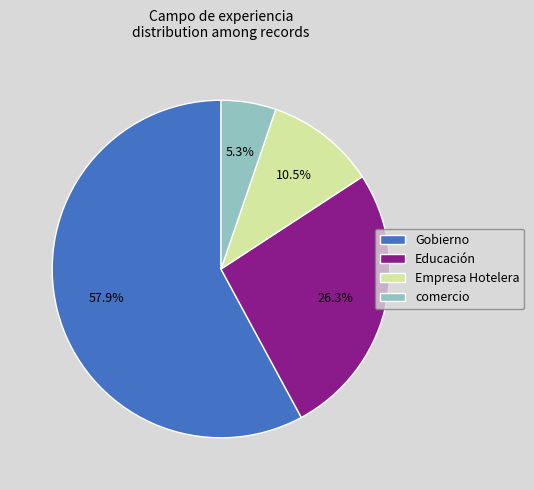

What is the majority slice?

Gobierno